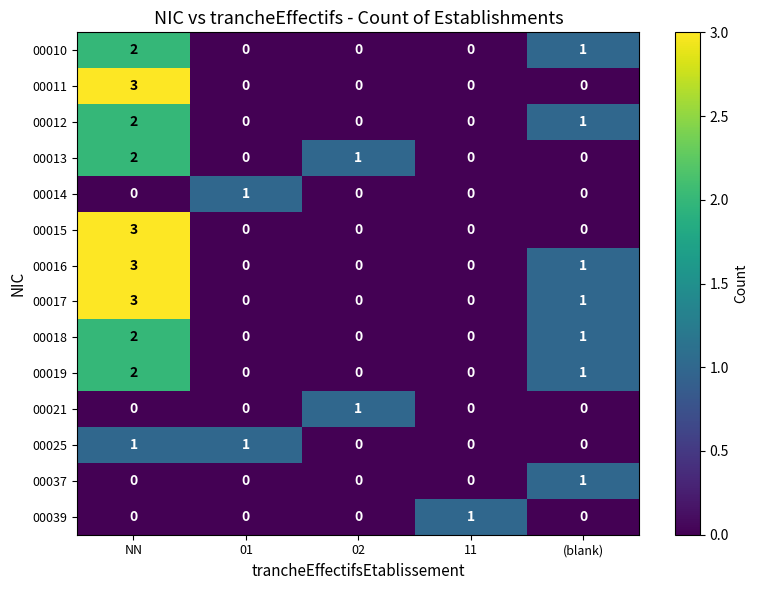

Is it true that 00014 equals 1 at 01?

True